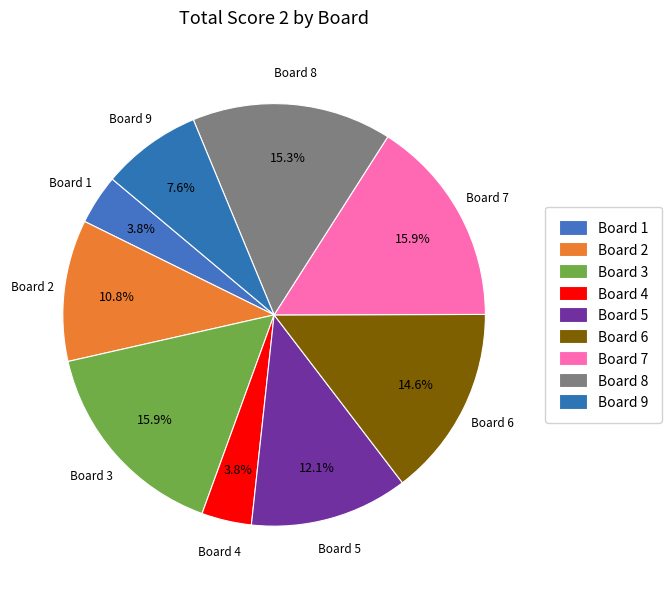

How many segments does this pie chart have?

9